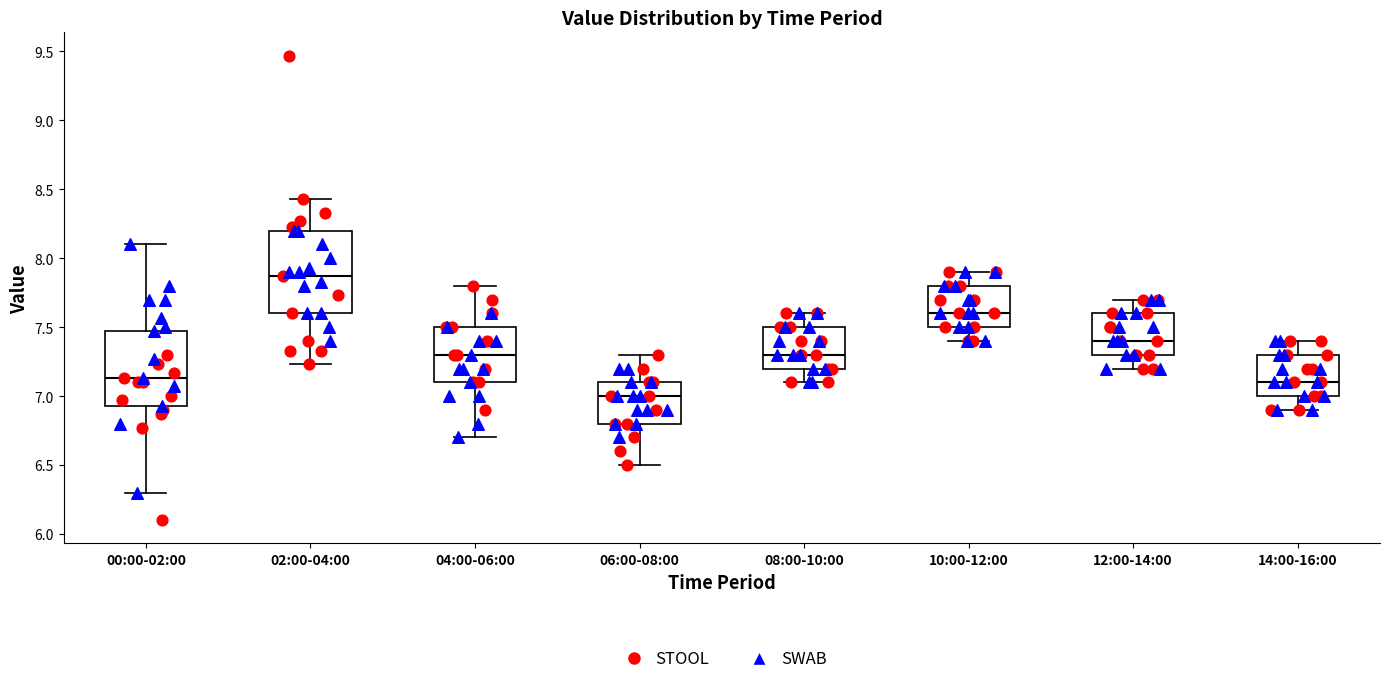

Comparing the boxes themselves (not the whiskers), which one is the tallest?

02:00-04:00